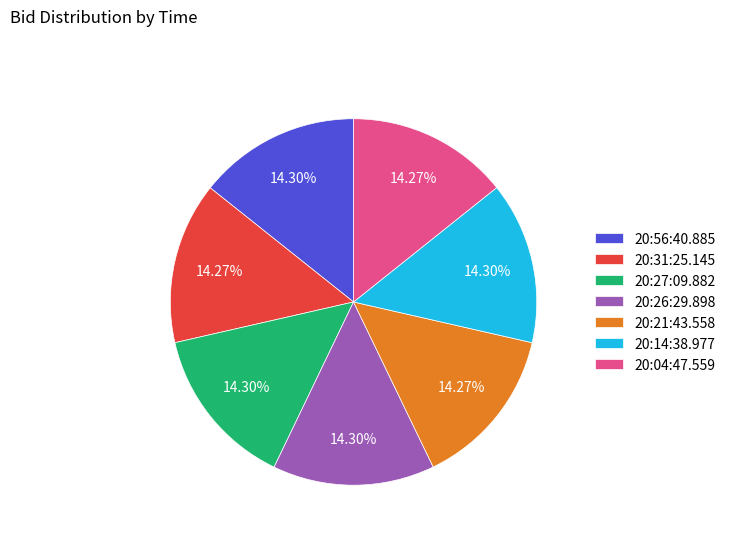

How many slices are in this pie chart?

7